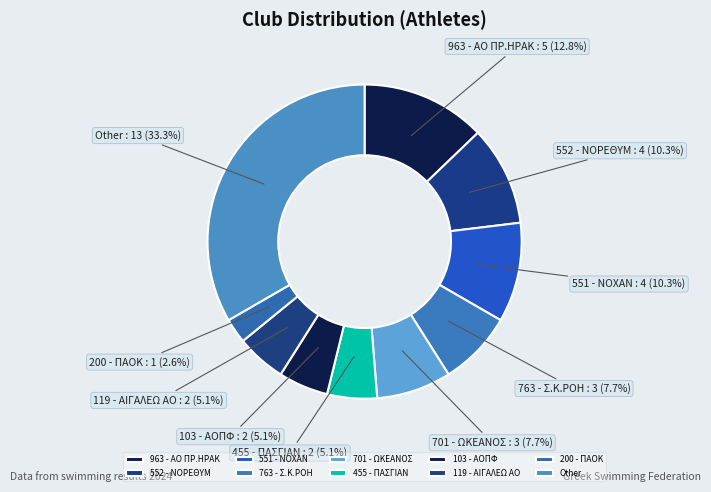

The 701 - ΩΚΕΑΝΟΣ slice represents 15% of the pie. True or false?

False